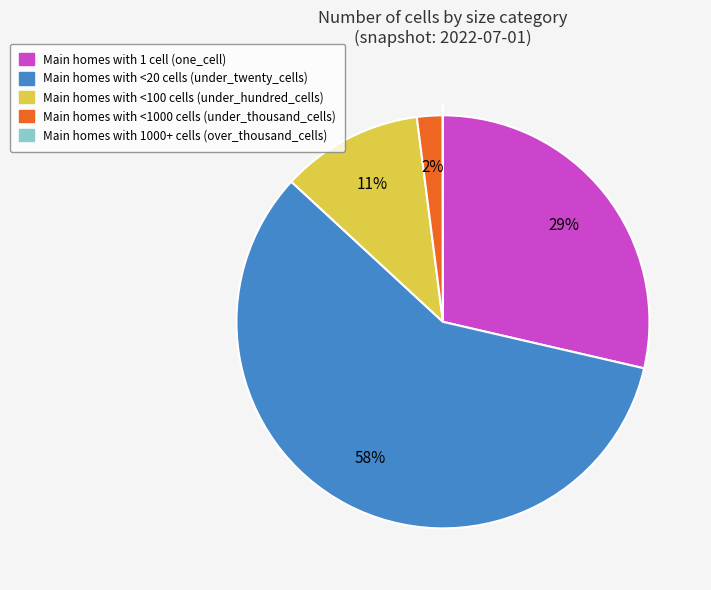

To the nearest percent, what is the difference between the largest and smallest slice percentages?

58%